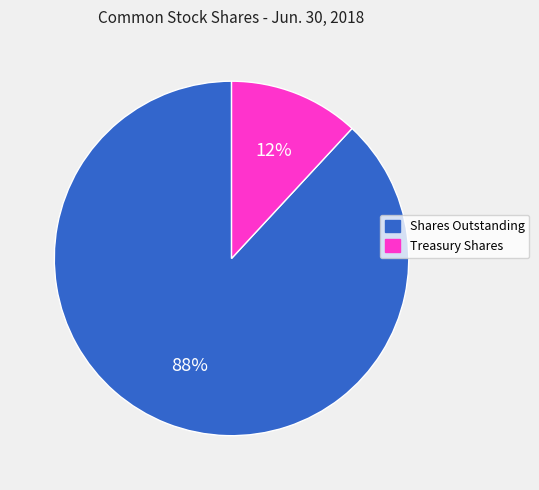

Which has a higher value, Treasury Shares or Shares Outstanding?

Shares Outstanding